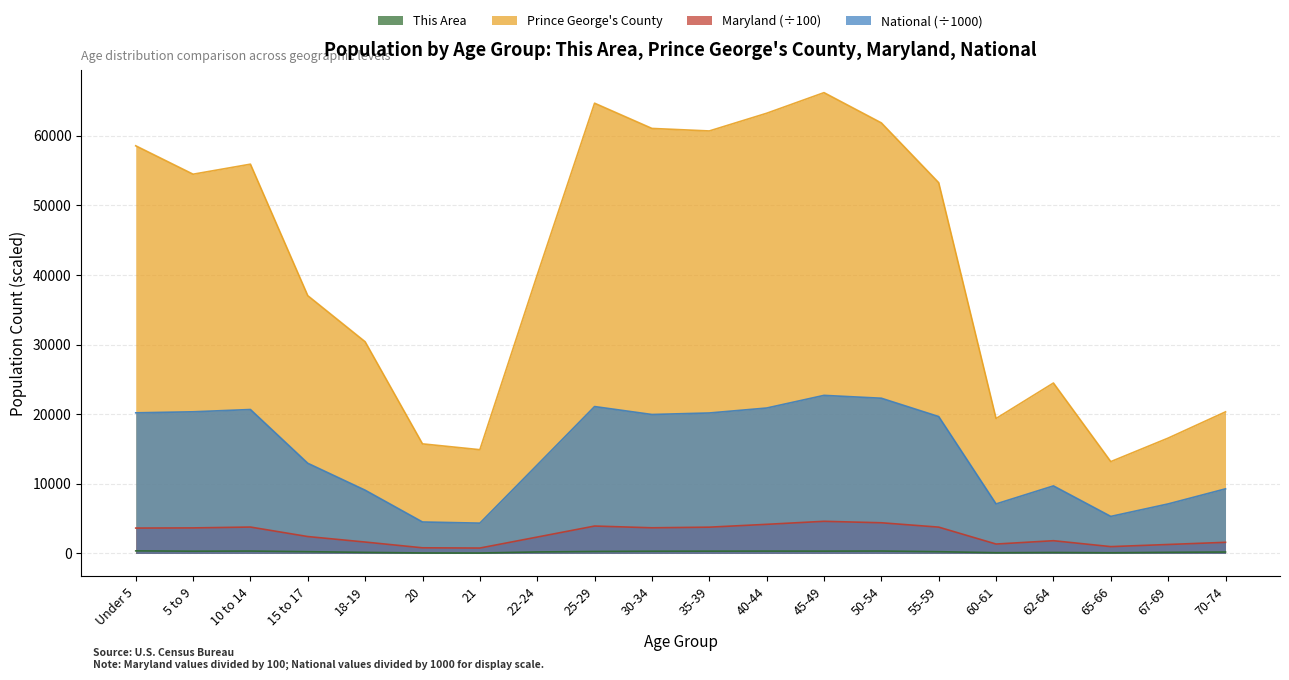

Reading right to left, what are all the values shown in this chart?

This Area: 204.0	159.0	96.0	137.0	105.0	251.0	345.0	331.0	335.0	328.0	317.0	284.0	214.0	62.0	70.0	151.0	253.0	341.0	321.0	370.0
Prince George's County: 20339.0	16570.0	13191.0	24483.0	19386.0	53261.0	61853.0	66200.0	63237.0	60695.0	61058.0	64682.0	39998.0	14904.0	15742.0	30409.0	37030.0	55923.0	54482.0	58564.0
Maryland: 1597.6	1286.2	979.8	1829.0	1348.8	3779.9	4406.2	4615.9	4181.6	3774.1	3684.9	3935.5	2352.2	774.6	810.1	1636.6	2425.8	3790.3	3668.7	3644.9
National: 9278.2	7115.4	5319.9	9704.2	7113.7	19664.8	22298.1	22708.6	20891.0	20179.6	19962.1	21101.8	12712.6	4354.3	4519.1	9086.1	12954.3	20677.2	20348.7	20201.4